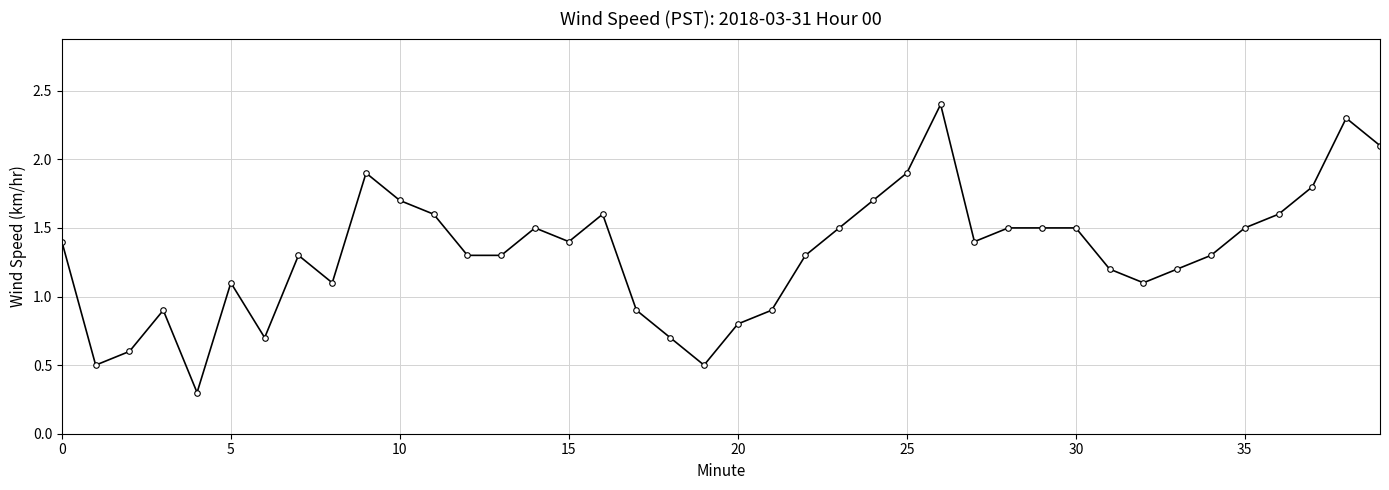

What is the maximum value shown in the chart?

2.4